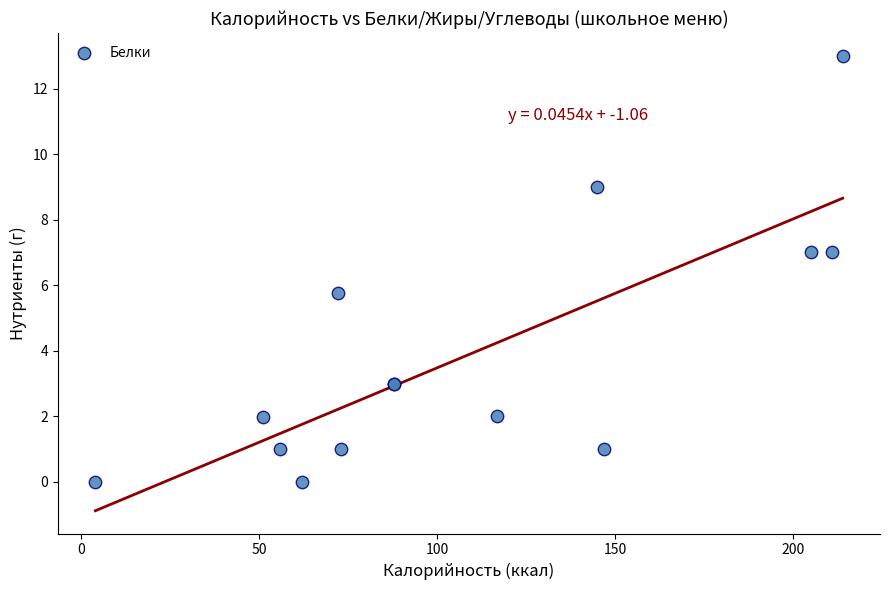

What Y value in the scatter plot is closest to 6?

5.8